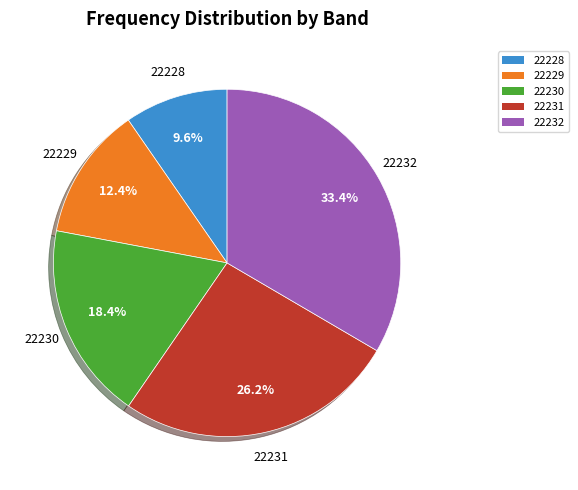

Combined, what portion of the pie is 22232 and 22229?

45.8%